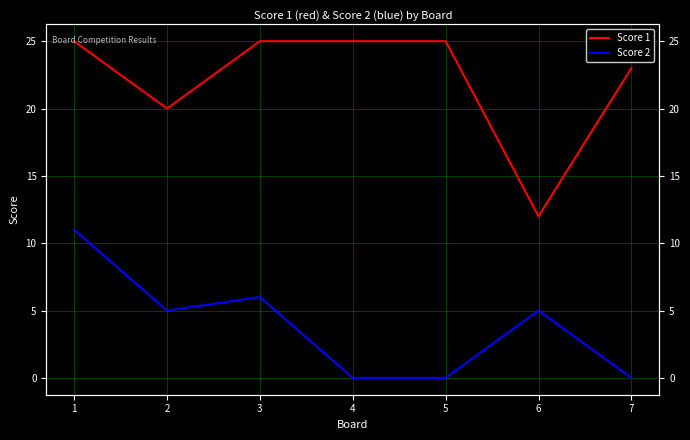

What is the value of the Score 2 point at the 3rd from the left?

6